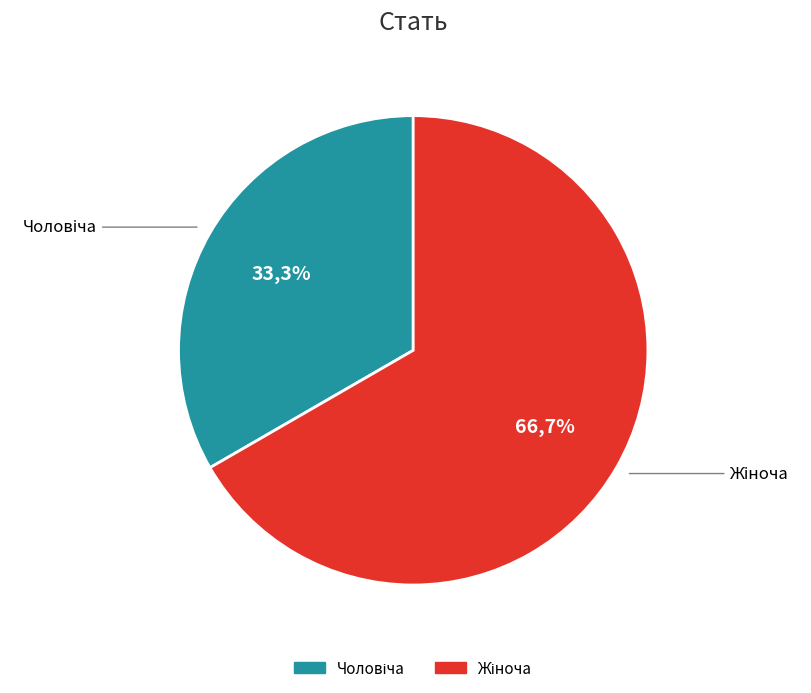

What is the change in value from Чоловіча to Жіноча?

+1